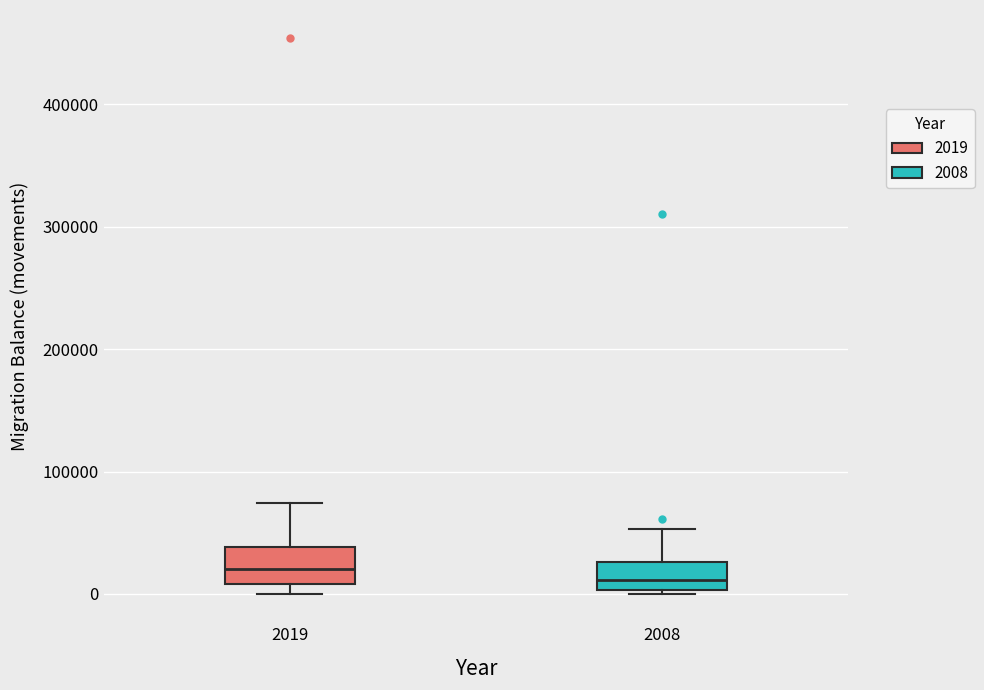

Reading left to right, read every box against the y-axis: the position of its median line, the range the box covers, and the ends of its whiskers. The values are not printed on the chart, so give them approximately, as read against the axis.

2019: median 20000, box 10000 to 40000, whiskers 0 to 70000
2008: median 10000, box 0 to 30000, whiskers 0 (just below the box's lower edge) to 50000